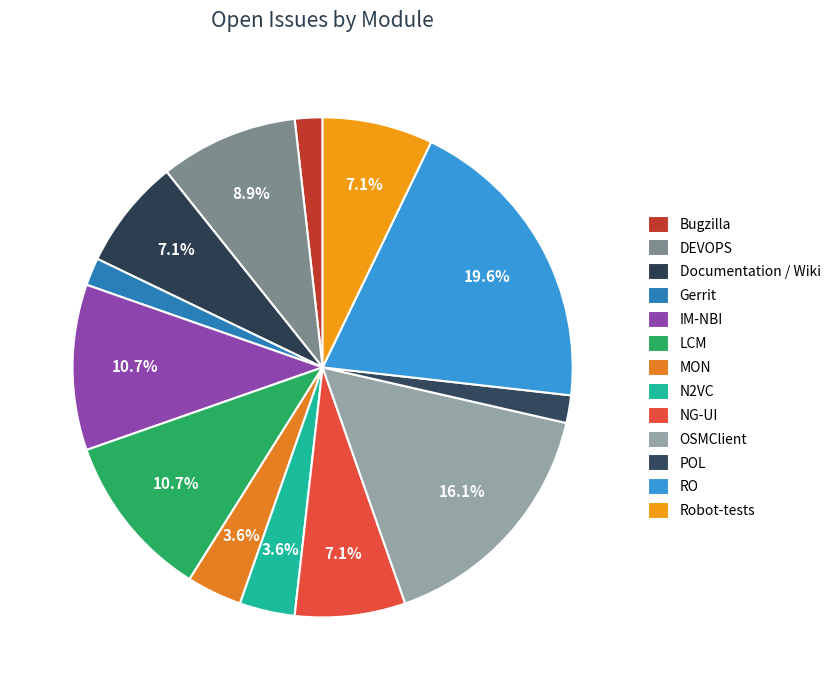

Count the number of slices in the pie.

13